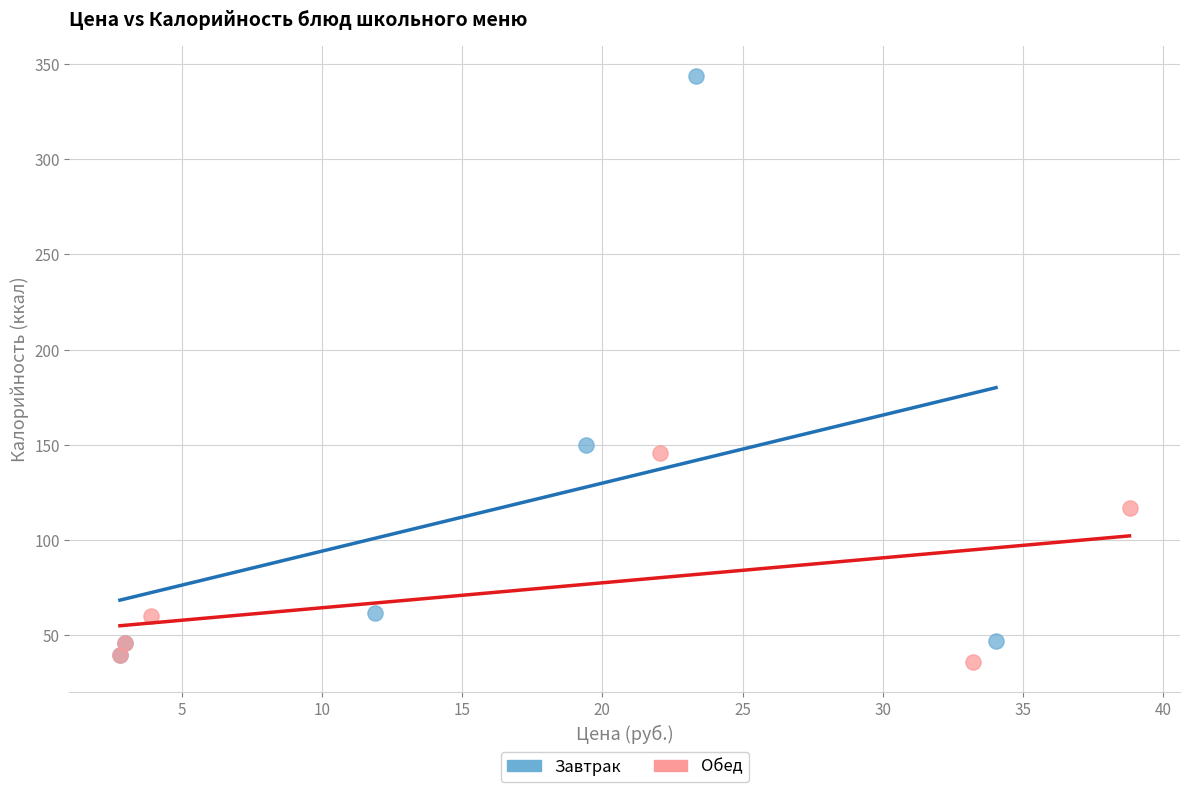

Which series has the largest Y range (max minus min)?

Завтрак